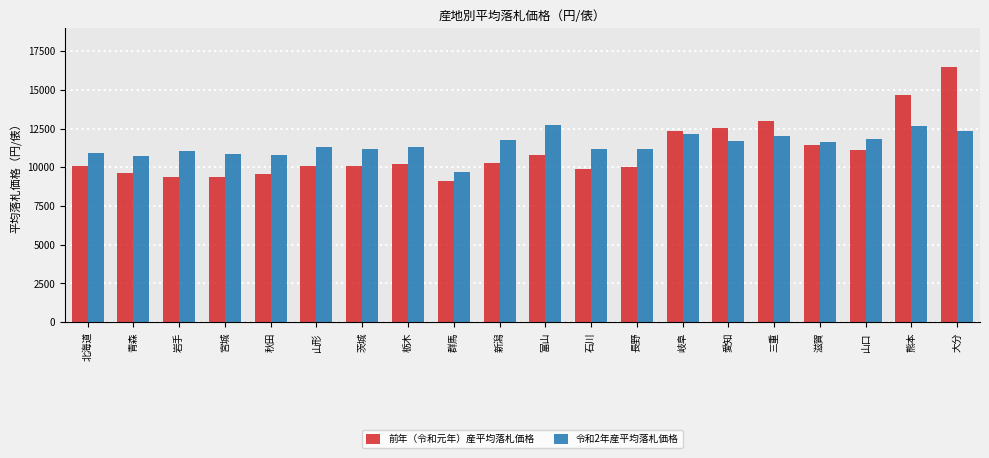

What is the average value of the 令和2年産平均落札価格 series?

11447